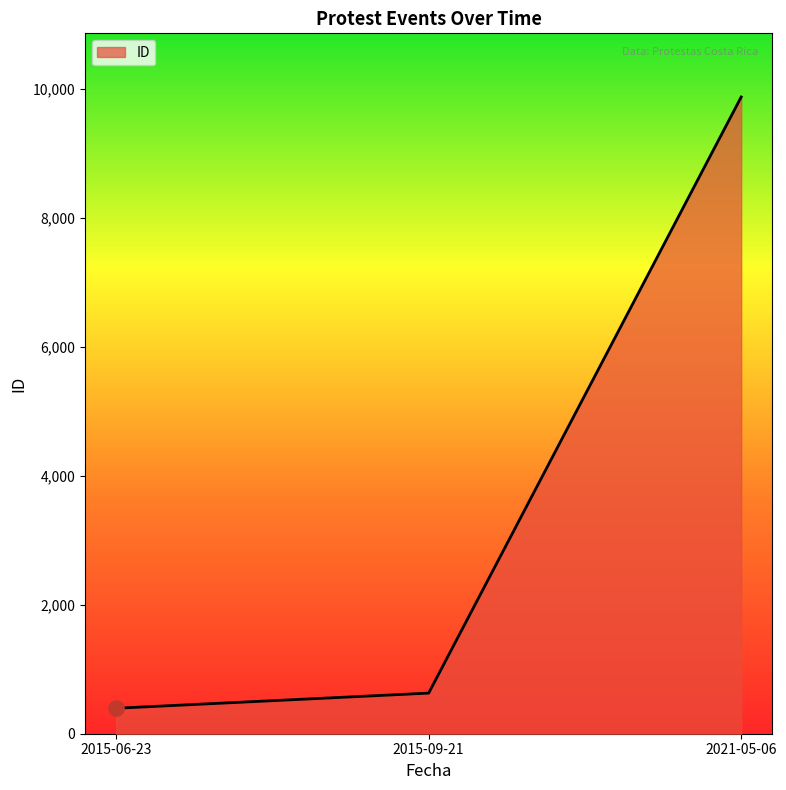

Which has a higher value, 2015-06-23 or 2015-09-21?

2015-09-21